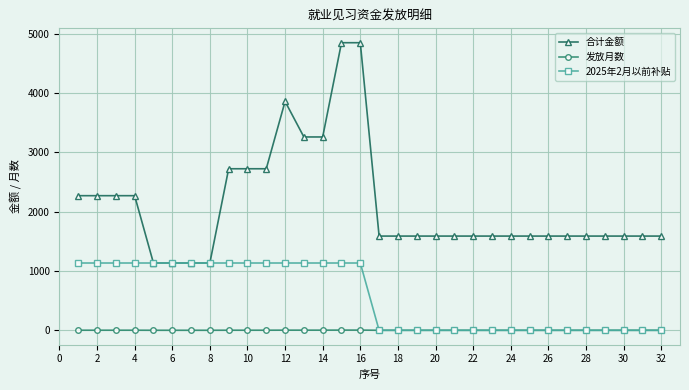

True or false: 合计金额 and 发放月数 cross at least once.

False